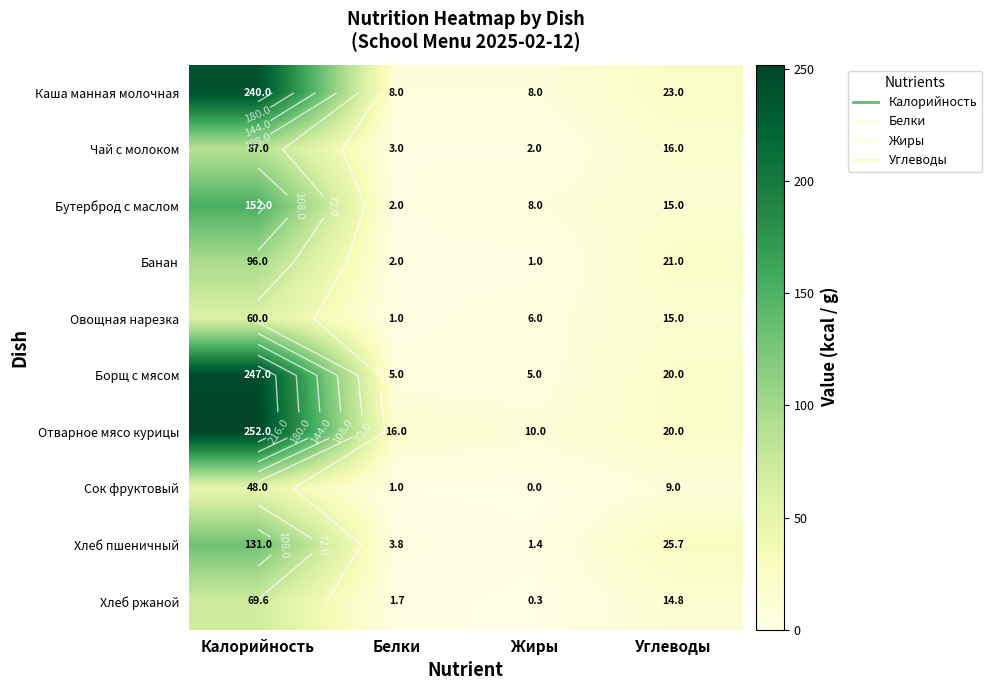

Is it true that Отварное мясо курицы equals 16.0 at Белки?

True